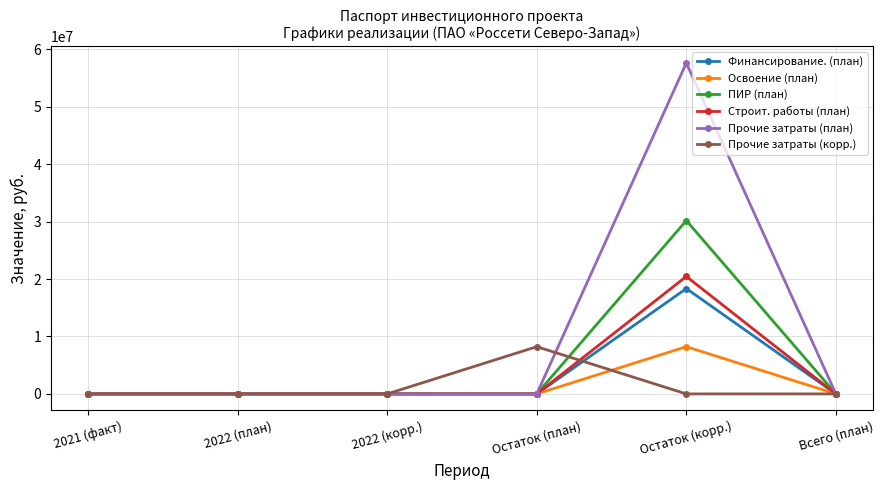

True or false: Прочие затраты (корр.) has more than 0 points higher than both neighbors.

True